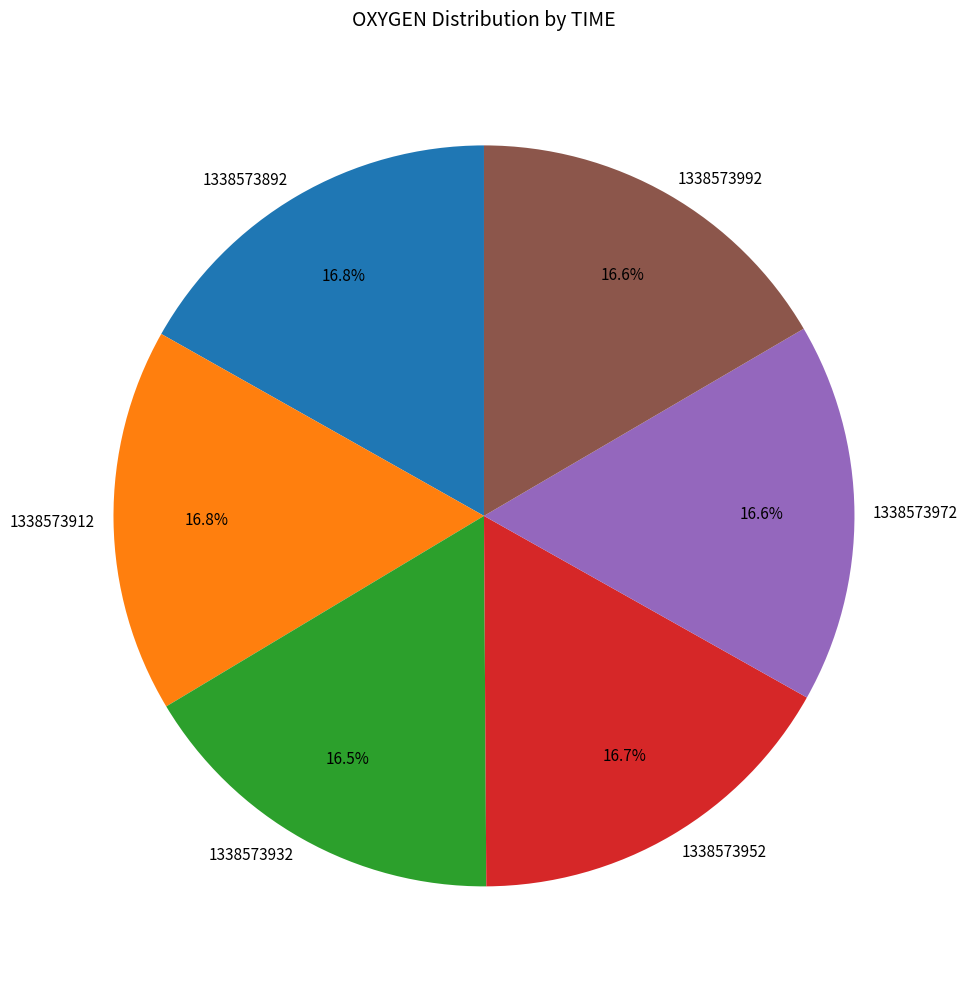

The 1338573972 slice represents 17% of the pie. True or false?

True